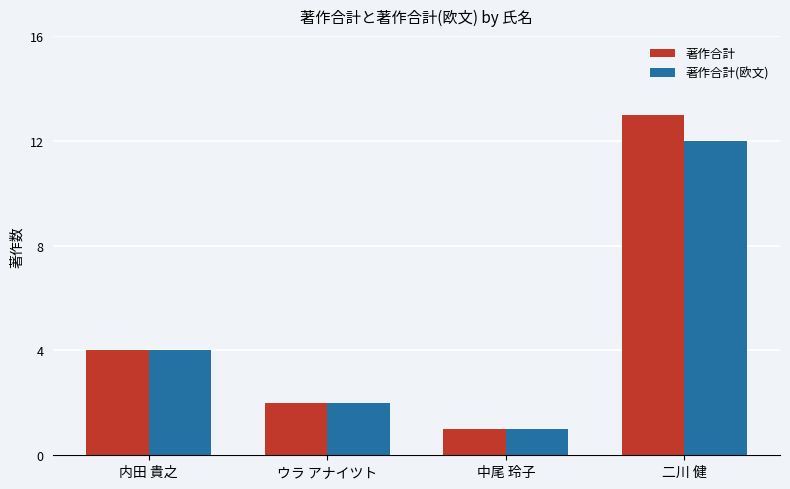

The value of 著作合計 at 内田 貴之 is 4. True or false?

True